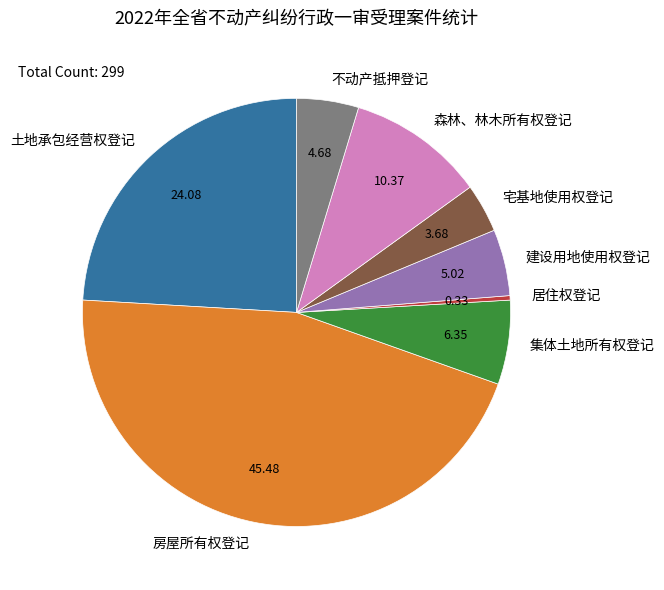

Which has a higher value, 土地承包经营权登记 or 居住权登记?

土地承包经营权登记